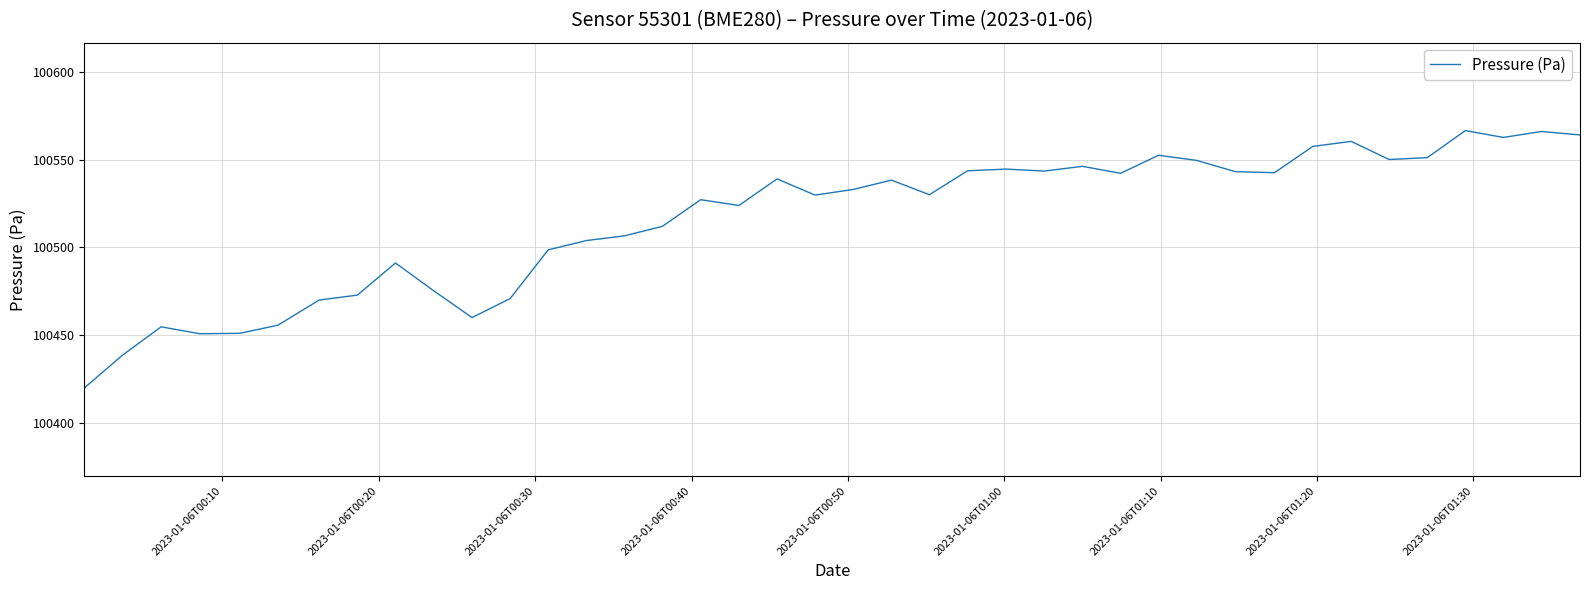

What is the greatest value displayed?

100566.4